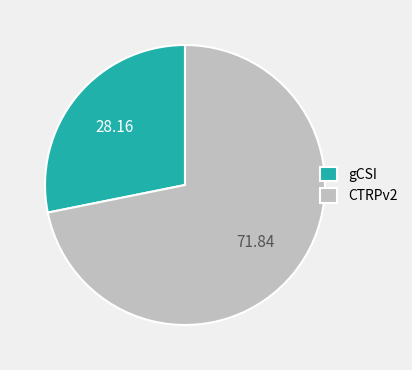

Approximately how many times larger is the value at gCSI compared to CTRPv2?

0.4